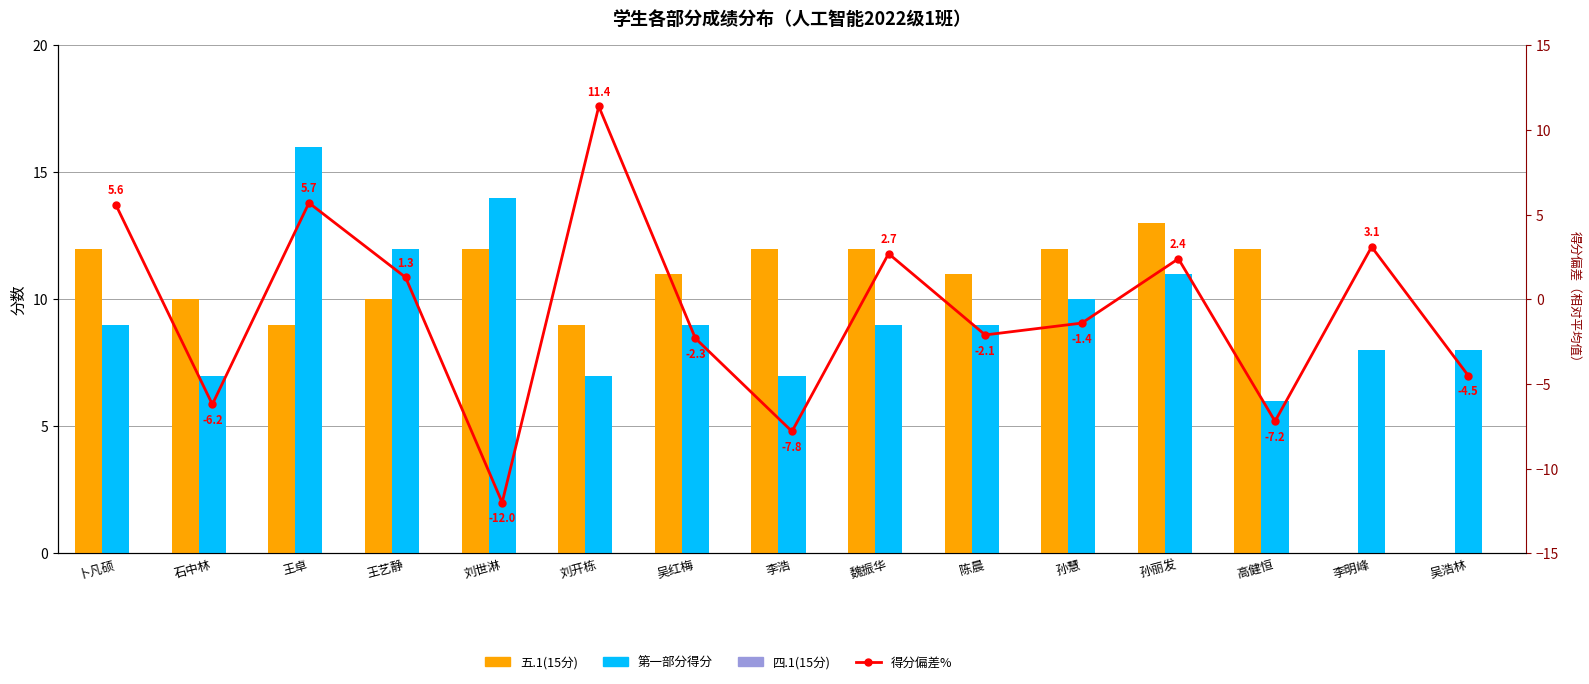

What is the difference between the maximum and minimum values in the 第一部分得分 series?

10.0